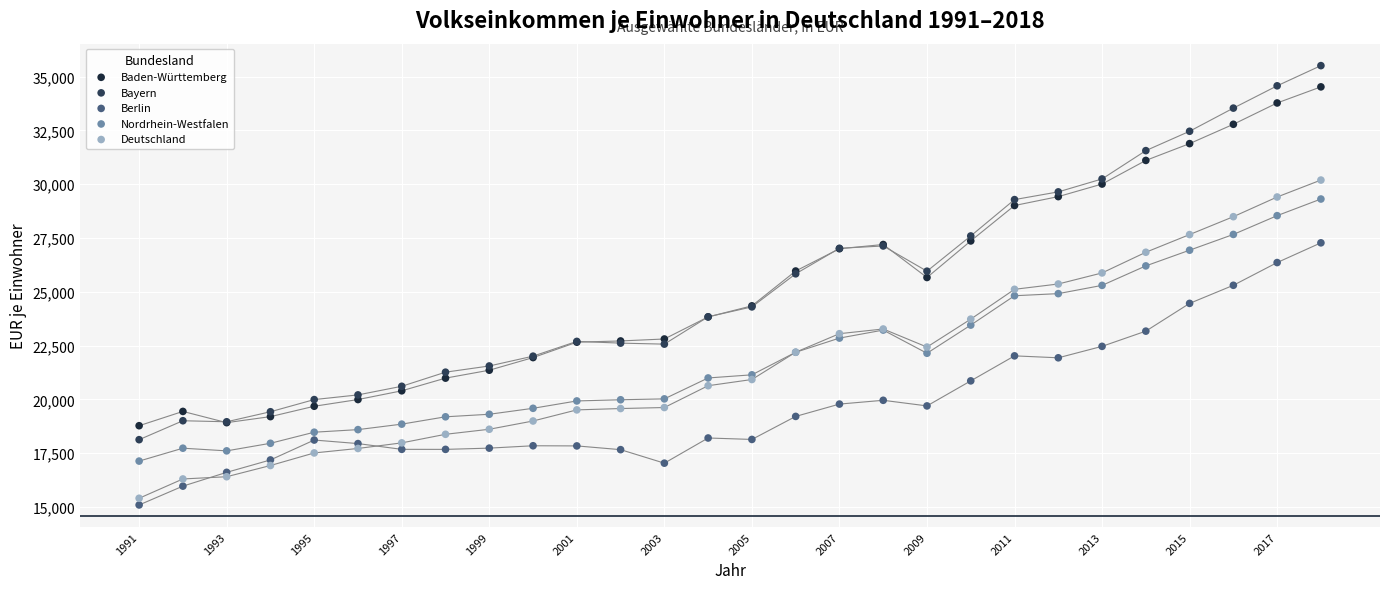

Which series contains the highest Y value?

Bayern